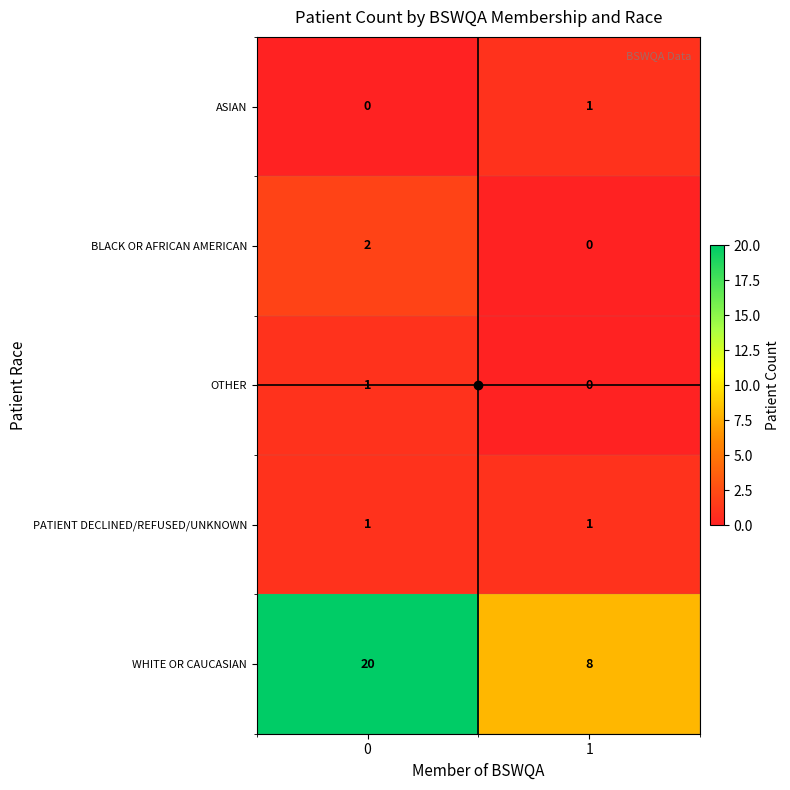

Which series has the largest total across all categories?

WHITE OR CAUCASIAN